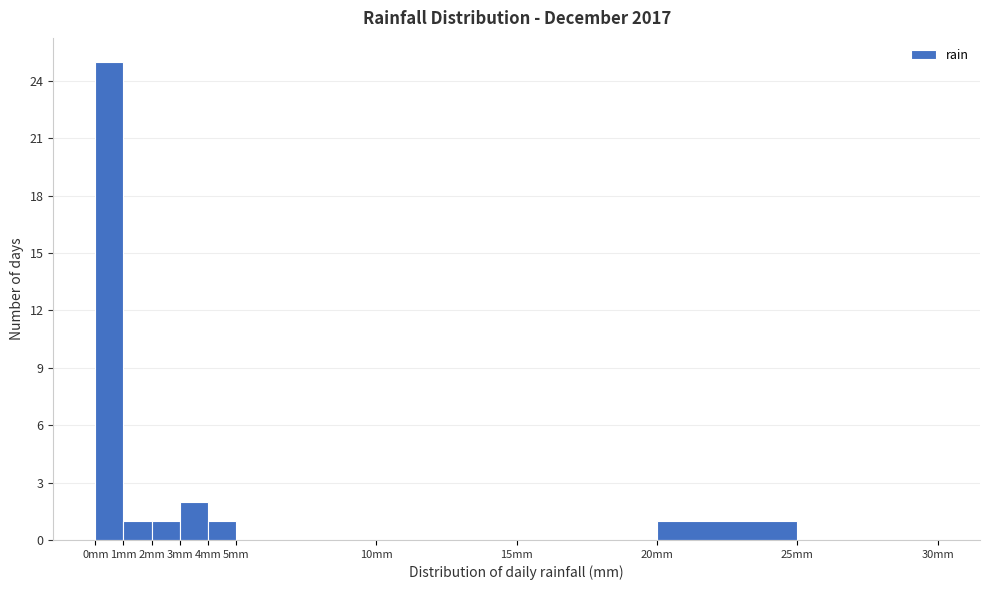

Reading left to right, transcribe this chart: for each bar, give the range it covers on the x-axis and its height. The values are not printed on the chart, so give them approximately, as read against the axis.

0 to 1: 25
1 to 2: 1
2 to 3: 1
3 to 4: 2
4 to 5: 1
5 to 10: 0
10 to 15: 0
15 to 20: 0
20 to 25: 1
25 to 30: 0